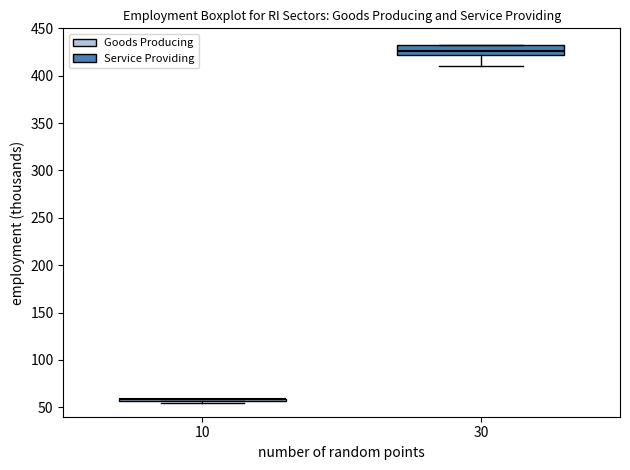

Reading left to right, transcribe this box plot: for each box, give where its median line is, the range the box spans, and where its two whiskers end, as read against the y-axis. The values are not printed on the chart, so give them approximately, as read against the axis.

10: box collapsed to a line at 60, whiskers 55 to 60
30: median 425, box 420 to 430, whiskers 410 to 430